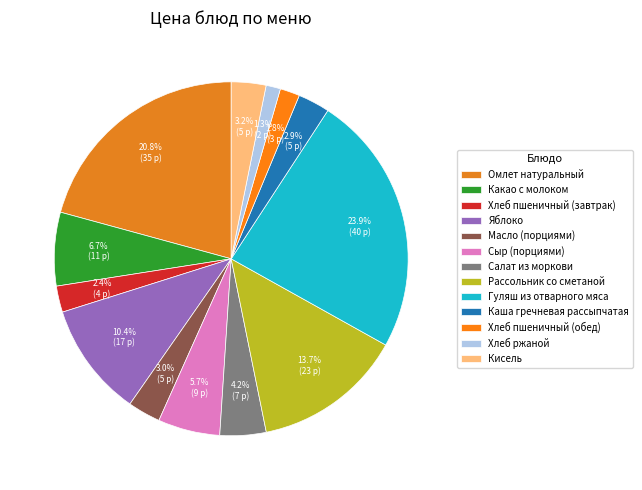

The Гуляш из отварного мяса slice represents 34% of the pie. True or false?

False